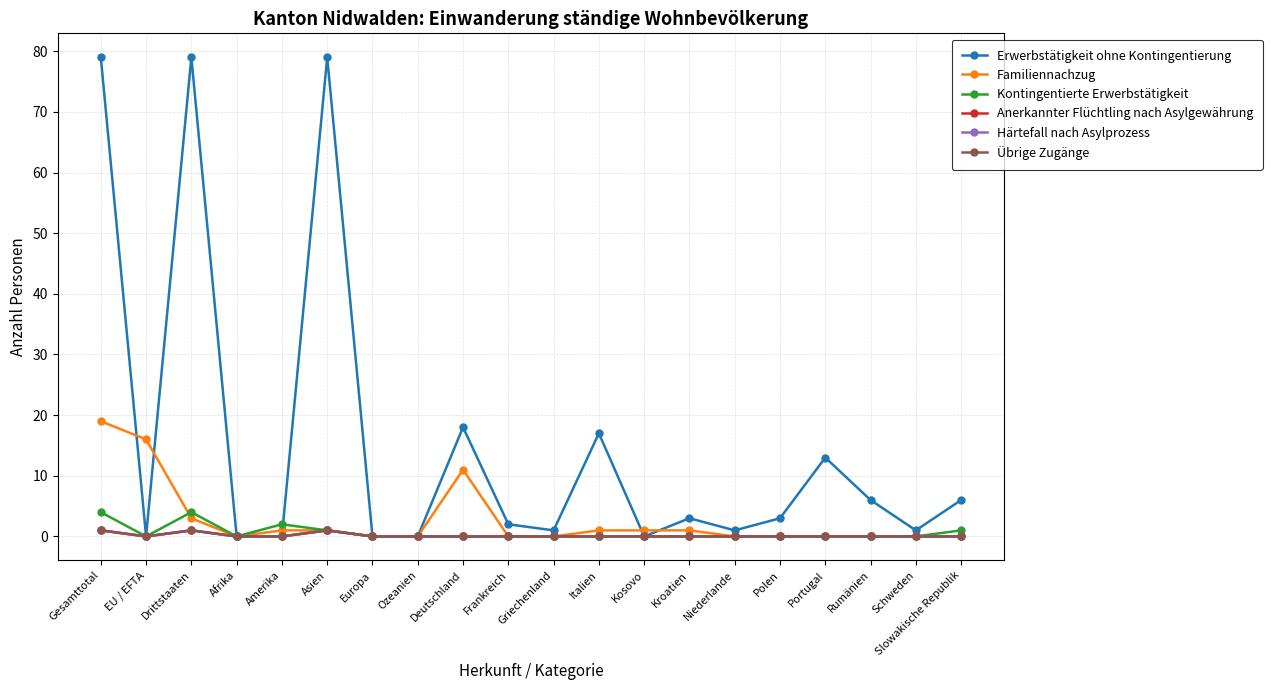

Reading left to right, transcribe all the data shown in this chart.

Erwerbstätigkeit ohne Kontingentierung: 79	0	79	0	0	79	0	0	18	2	1	17	0	3	1	3	13	6	1	6
Familiennachzug: 19	16	3	0	1	1	0	0	11	0	0	1	1	1	0	0	0	0	0	0
Kontingentierte Erwerbstätigkeit: 4	0	4	0	2	1	0	0	0	0	0	0	0	0	0	0	0	0	0	1
Anerkannter Flüchtling nach Asylgewährung: 1	0	1	0	0	1	0	0	0	0	0	0	0	0	0	0	0	0	0	0
Härtefall nach Asylprozess: 1	0	1	0	0	1	0	0	0	0	0	0	0	0	0	0	0	0	0	0
Übrige Zugänge: 1	0	1	0	0	1	0	0	0	0	0	0	0	0	0	0	0	0	0	0